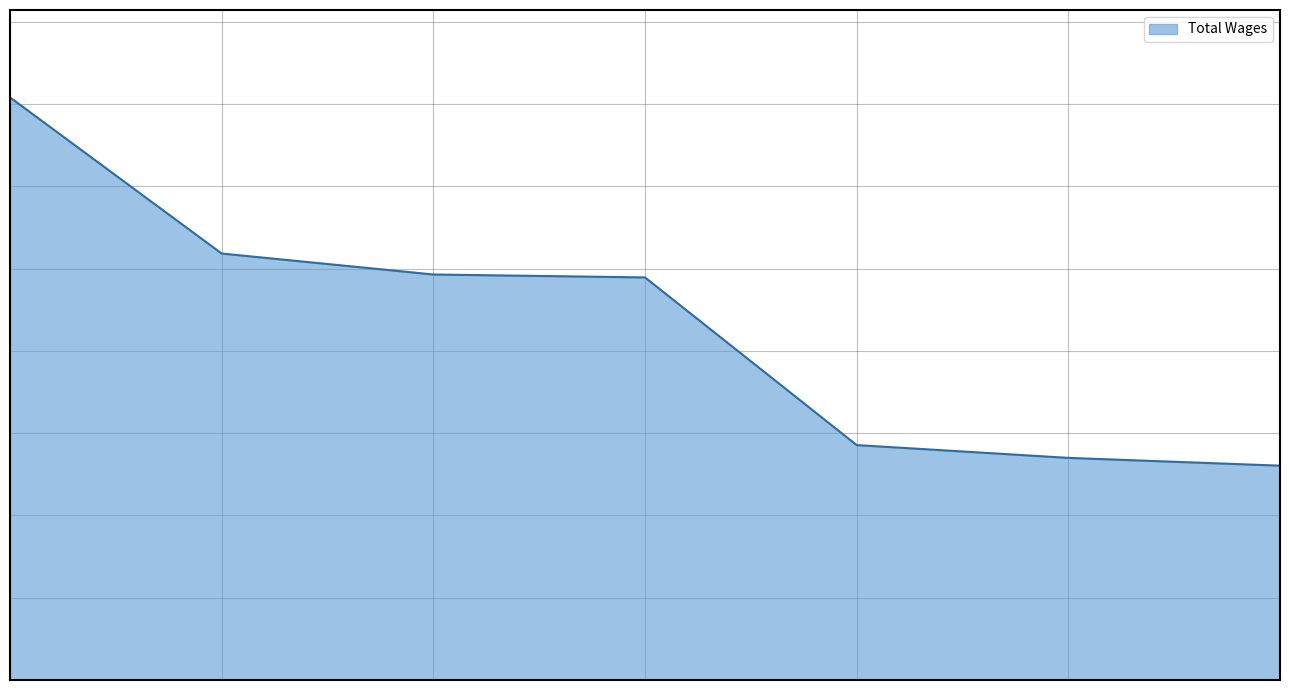

At which label is the value closest to 121064?

4.